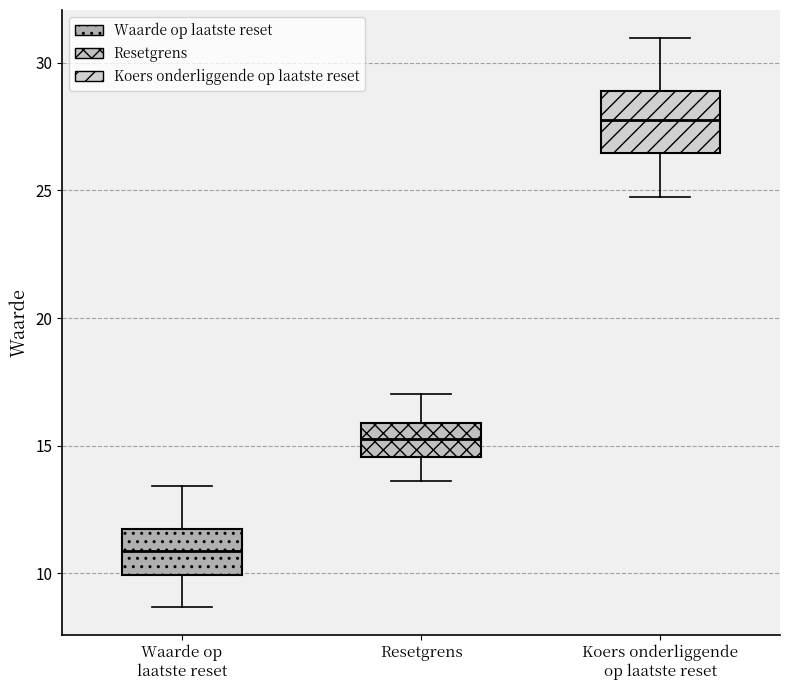

Reading left to right, transcribe this box plot: for each box, give where its median line is, the range the box spans, and where its two whiskers end, as read against the y-axis. The values are not printed on the chart, so give them approximately, as read against the axis.

Waarde op laatste reset: median 11.0, box 10.0 to 11.5, whiskers 8.5 to 13.5
Resetgrens: median 15.5, box 14.5 to 16.0, whiskers 13.5 to 17.0
Koers onderliggende op laatste reset: median 28.0, box 26.5 to 29.0, whiskers 25.0 to 31.0